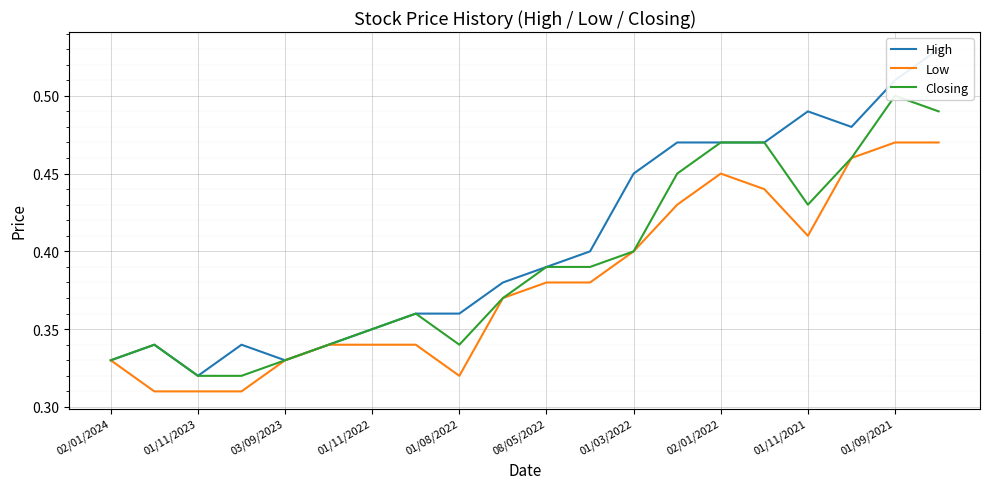

What are all the series names shown in the legend?

High, Low, Closing